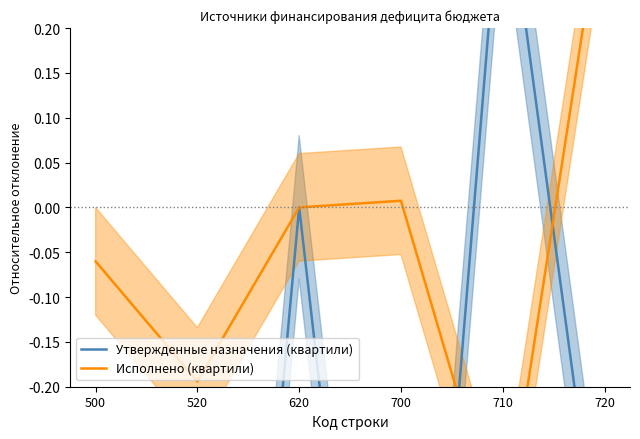

What is the minimum value shown in the chart?

-1.2